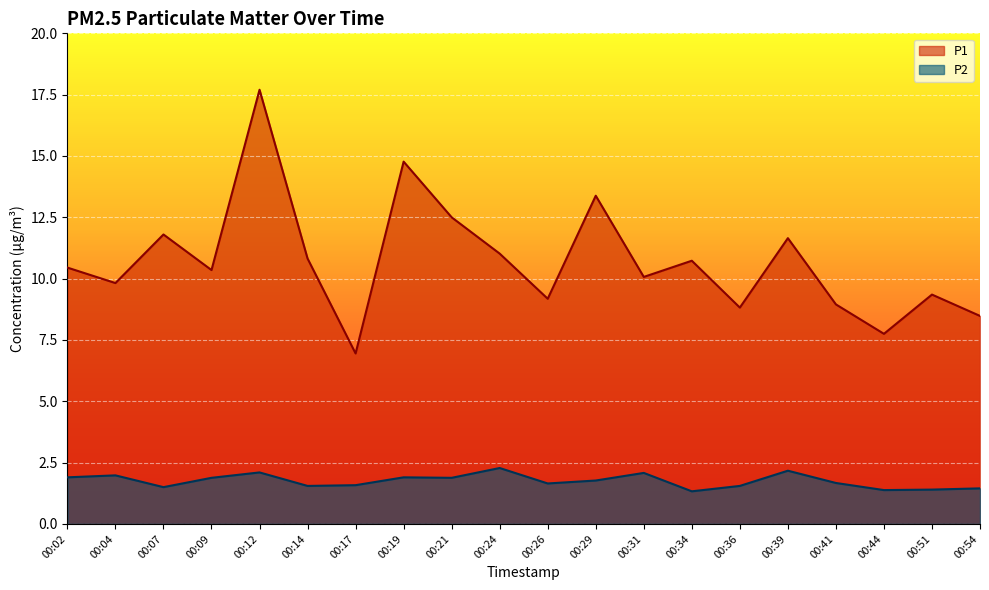

Is it true that P2 equals 1.9 at 00:19?

True